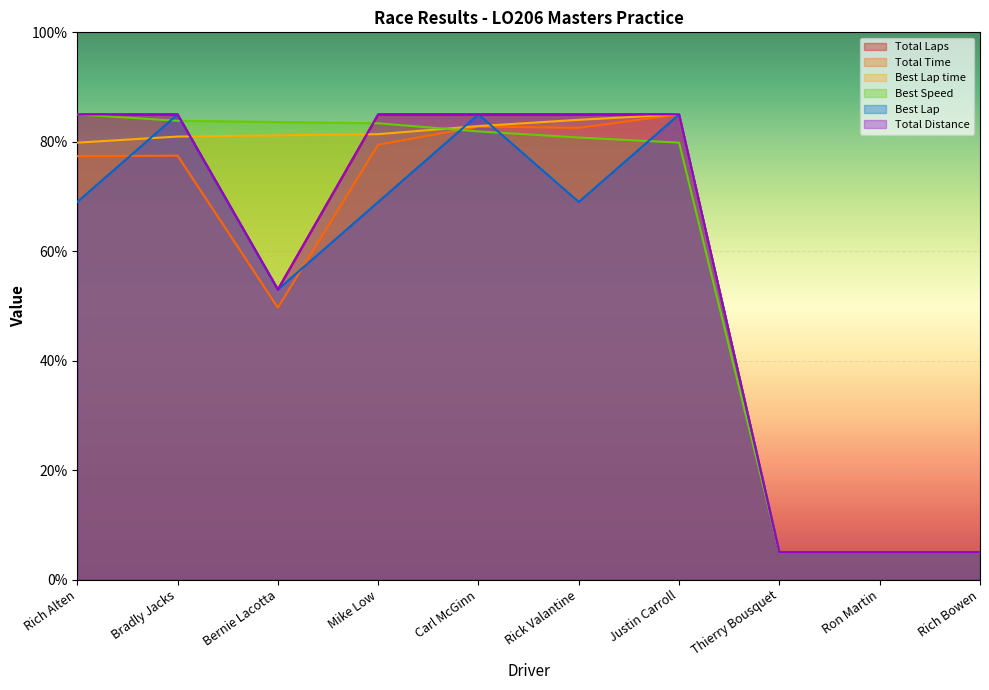

How many categories are shown in the chart?

10